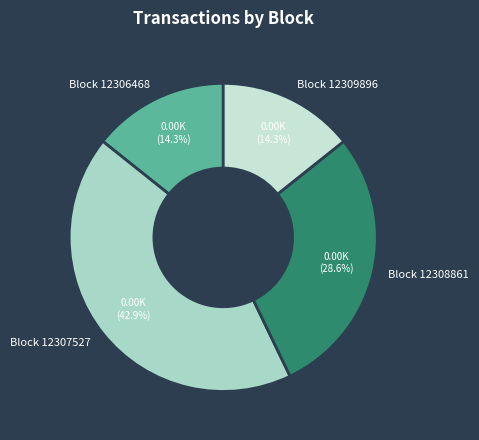

How much of the chart is everything except Block 12306468?

85.7%